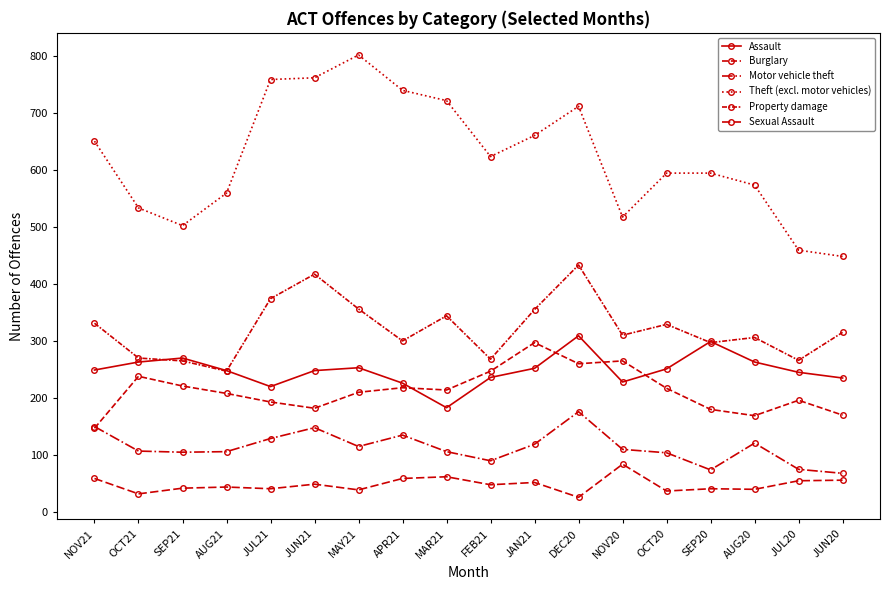

What is the label of the 8th point from the right?

JAN21